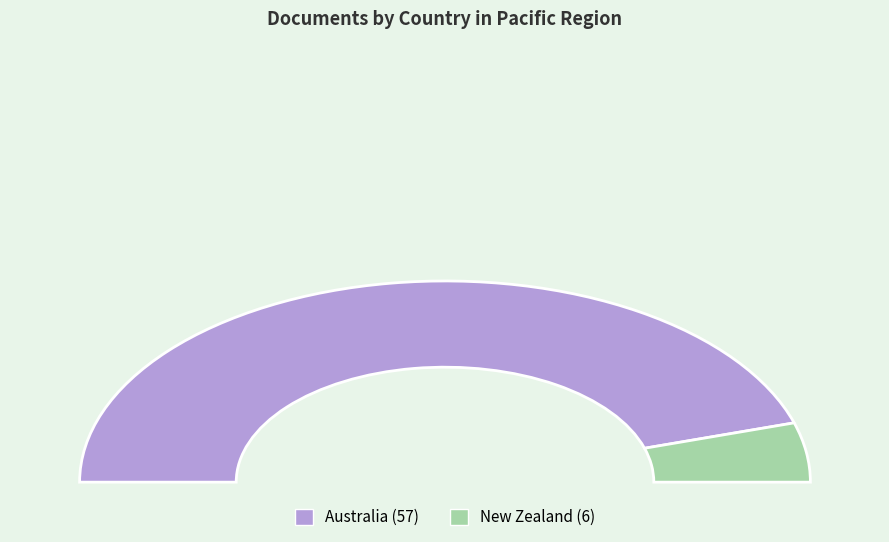

To the nearest percent, what percentage of the pie is New Zealand?

10%